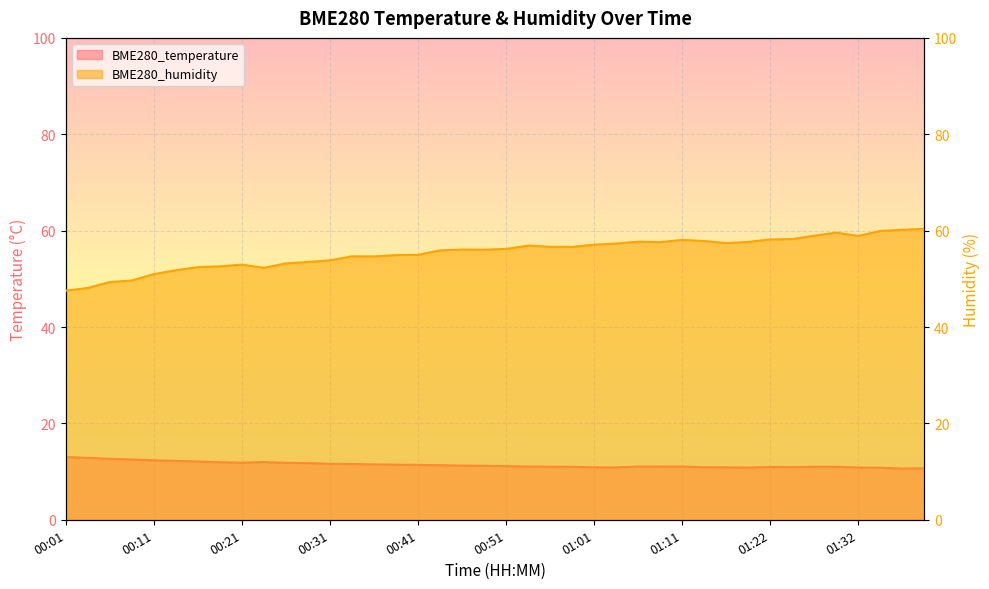

What is the spread (max minus min) of values at 00:49?

44.8